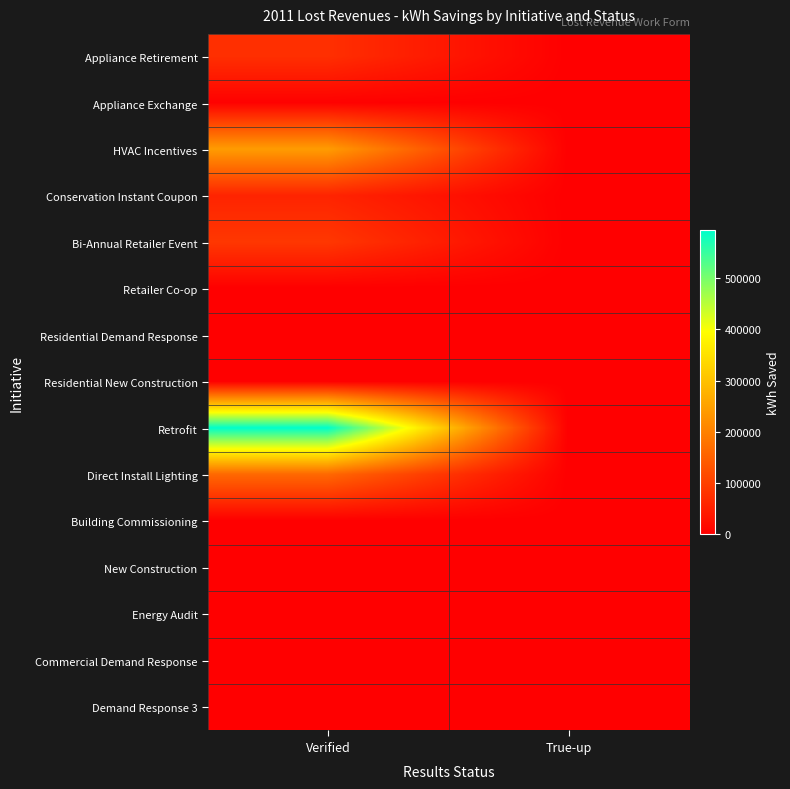

How many series are shown in this chart?

15